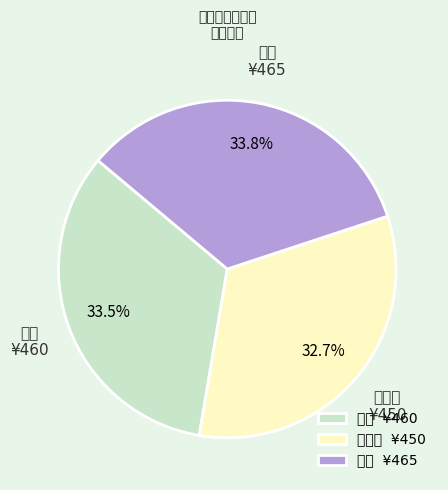

To the nearest percent, what is the average slice percentage?

33%